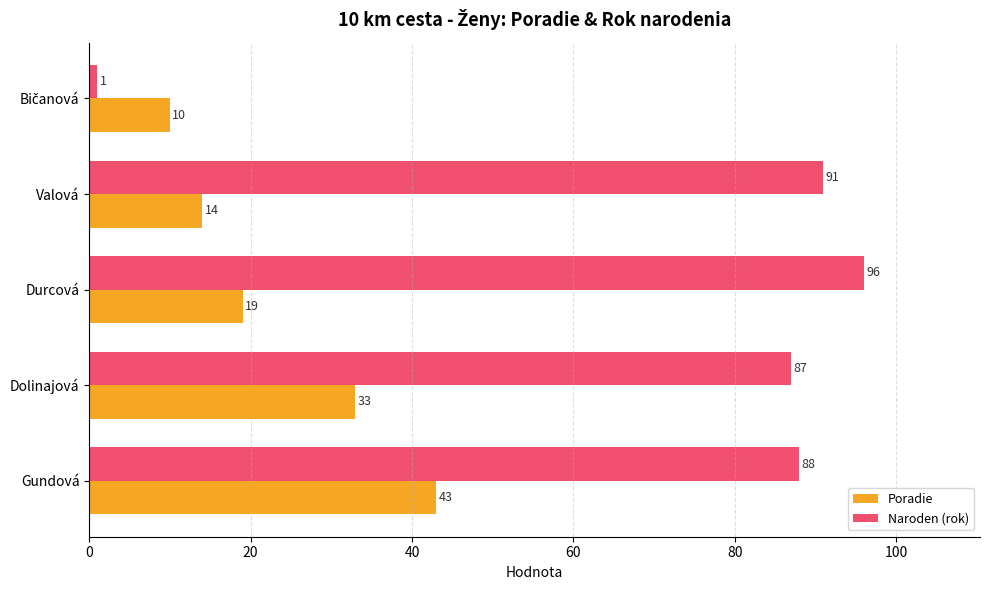

Rank the series at Valová from highest to lowest value.

Naroden (rok), Poradie